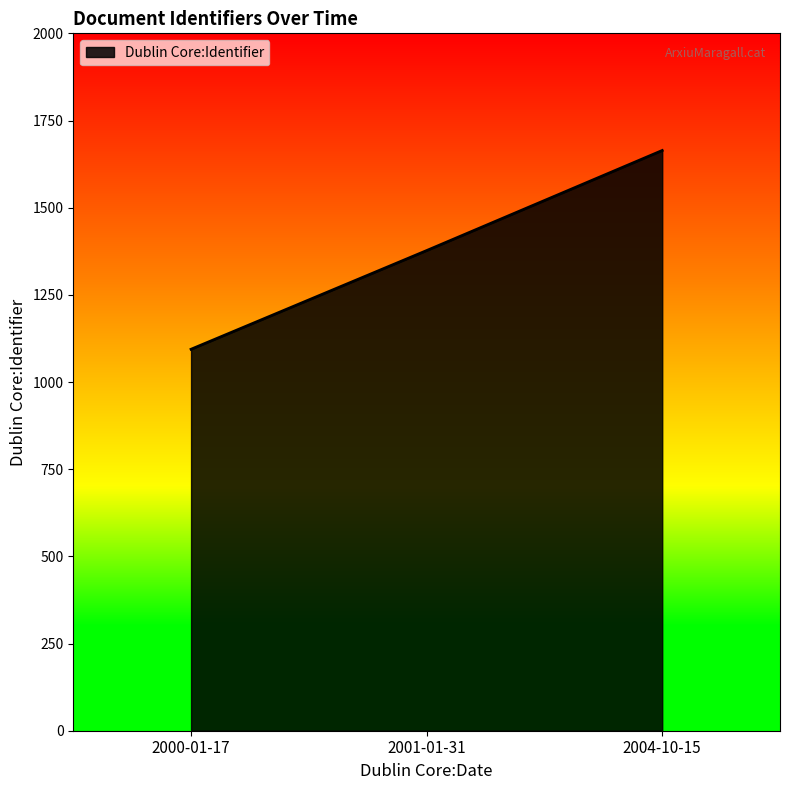

List the labels in order of value, largest first.

2004-10-15, 2001-01-31, 2000-01-17